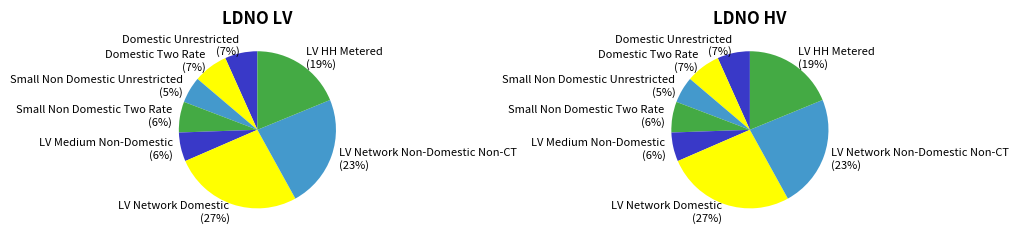

Which category has the smallest portion of the pie?

Small Non Domestic Unrestricted